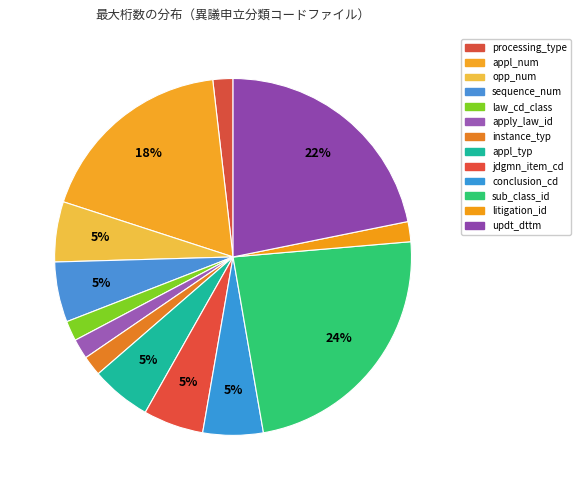

How much of the chart is everything except jdgmn_item_cd?

94.5%